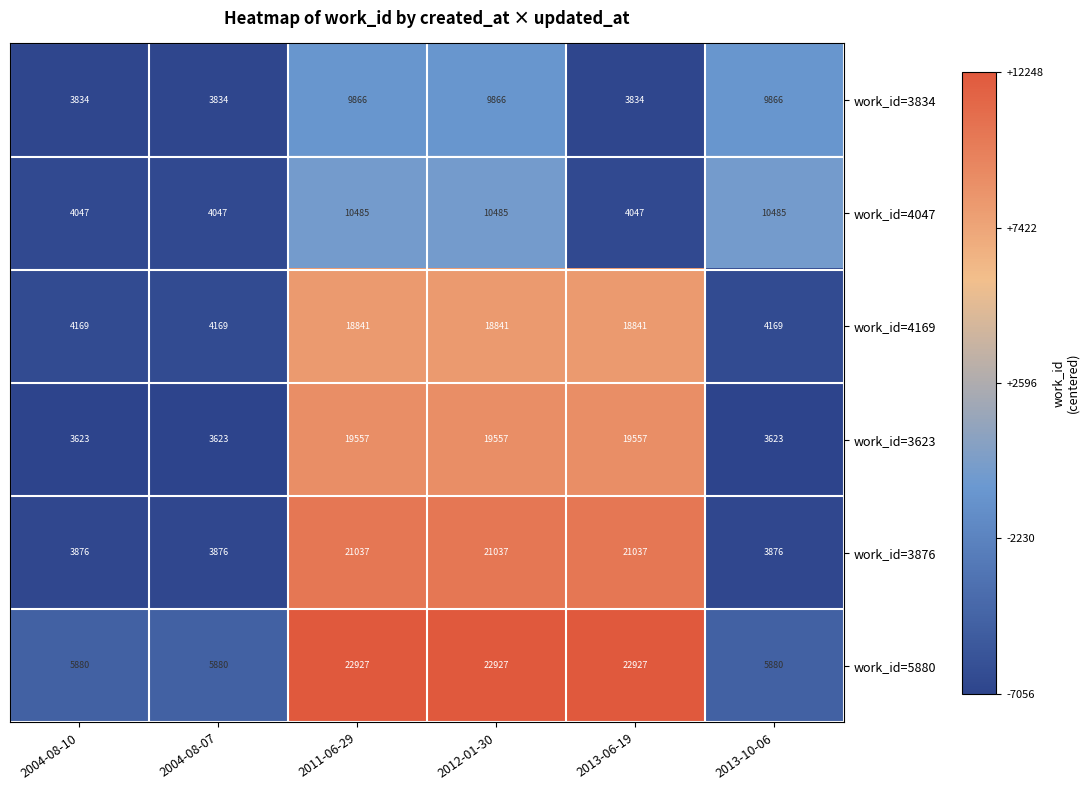

How many data points in work_id=3623 are less than 19557?

3